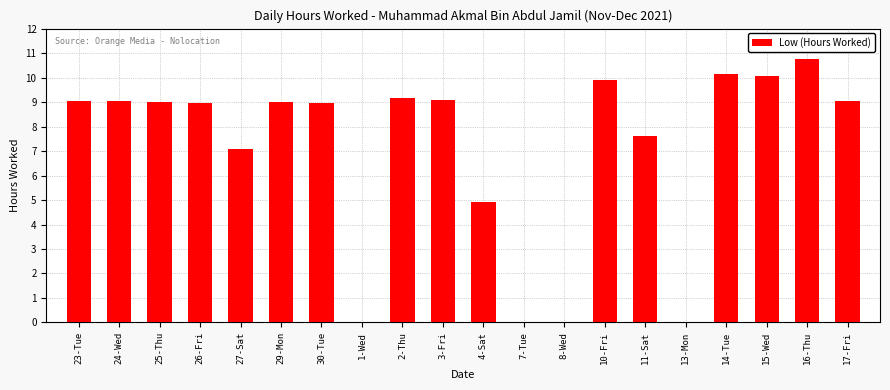

What is the greatest value displayed?

10.8